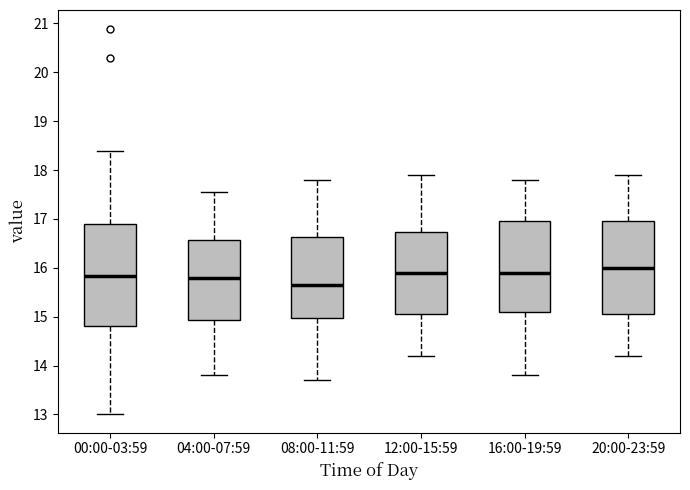

Reading left to right, transcribe this box plot: for each box, give where its median line is, the range the box spans, and where its two whiskers end, as read against the y-axis. The values are not printed on the chart, so give them approximately, as read against the axis.

00:00-03:59: median 15.8, box 14.8 to 16.9, whiskers 13.0 to 18.4
04:00-07:59: median 15.8, box 14.9 to 16.6, whiskers 13.8 to 17.6
08:00-11:59: median 15.7, box 15.0 to 16.6, whiskers 13.7 to 17.8
12:00-15:59: median 15.9, box 15.1 to 16.7, whiskers 14.2 to 17.9
16:00-19:59: median 15.9, box 15.1 to 17.0, whiskers 13.8 to 17.8
20:00-23:59: median 16.0, box 15.1 to 17.0, whiskers 14.2 to 17.9